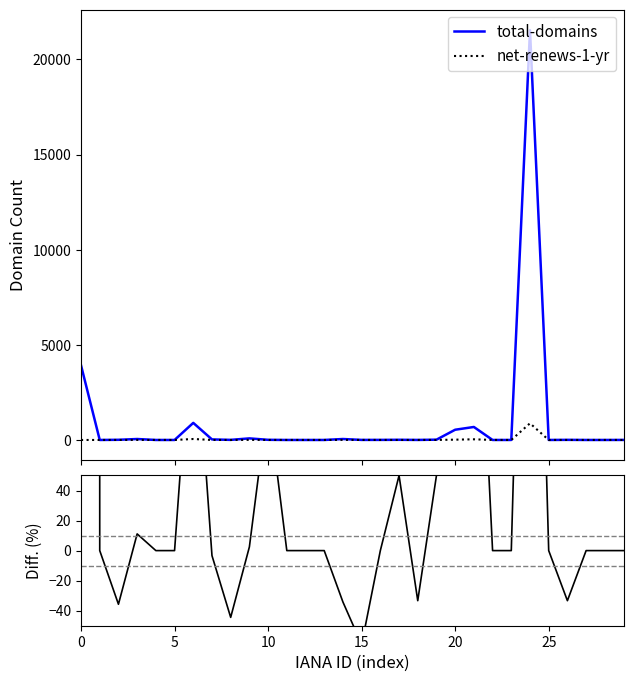

List the series in order of their overall mean, lowest first.

net-renews-1-yr, total-domains, Diff. (%)